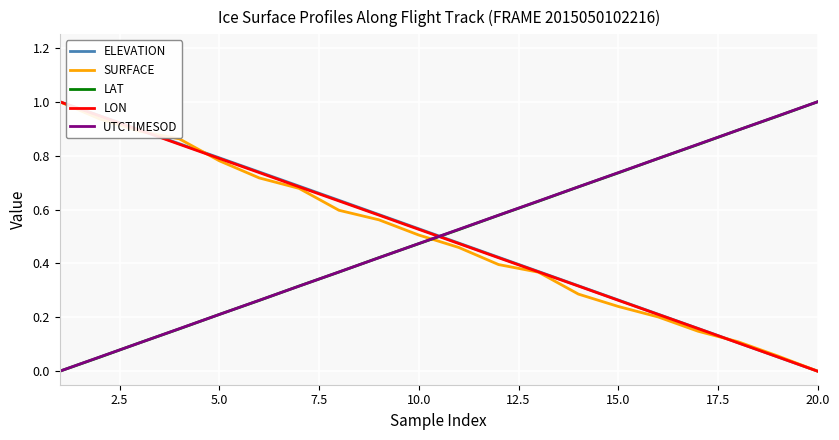

What is the maximum value for LON?

1.0